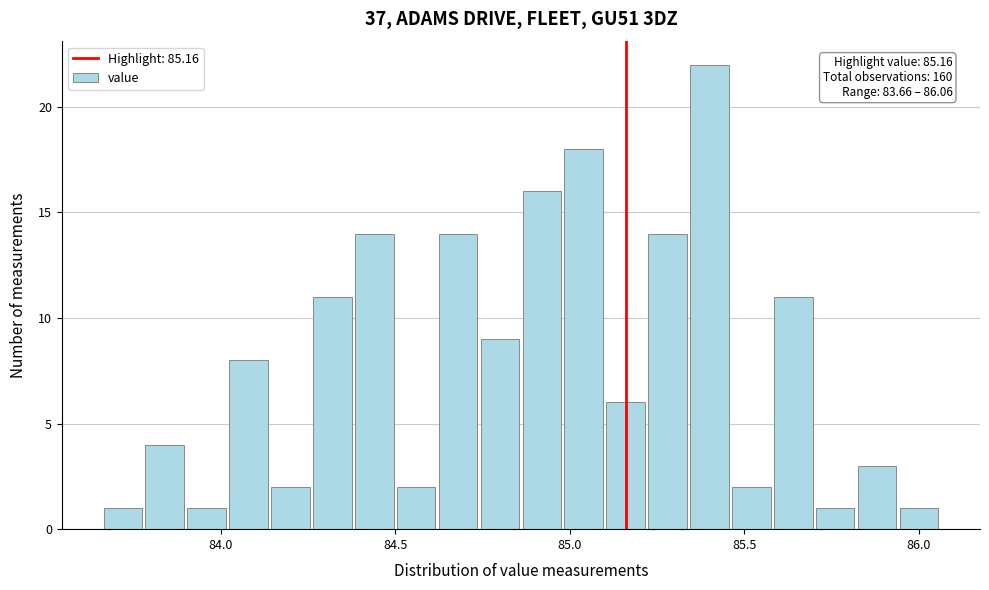

Read against the x-axis, roughly where is the centre of the tallest bar?

85.40